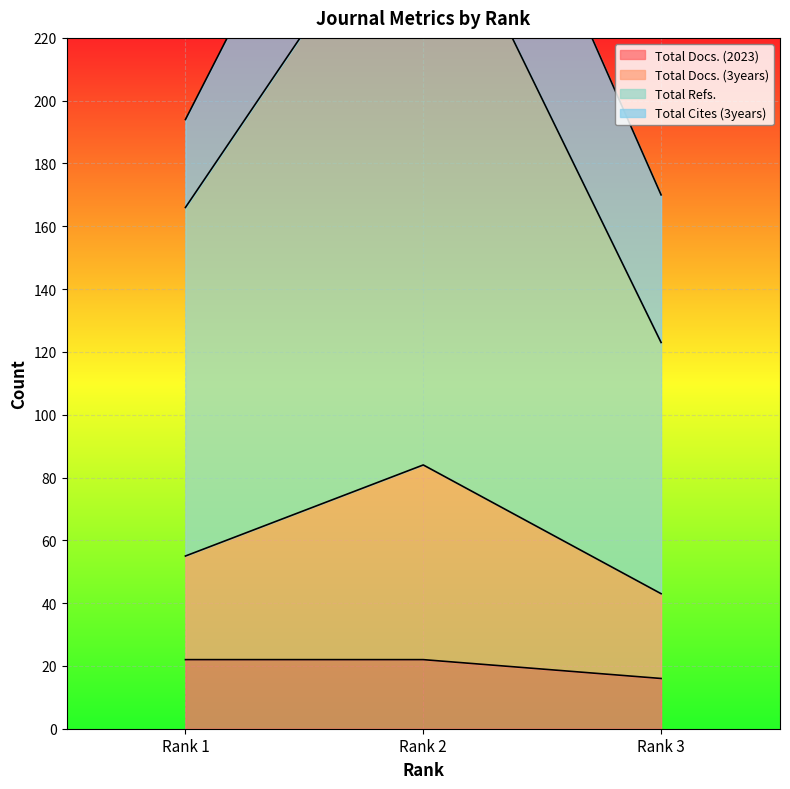

What is the approximate value of Total Docs. (2023) at Rank 2?

22